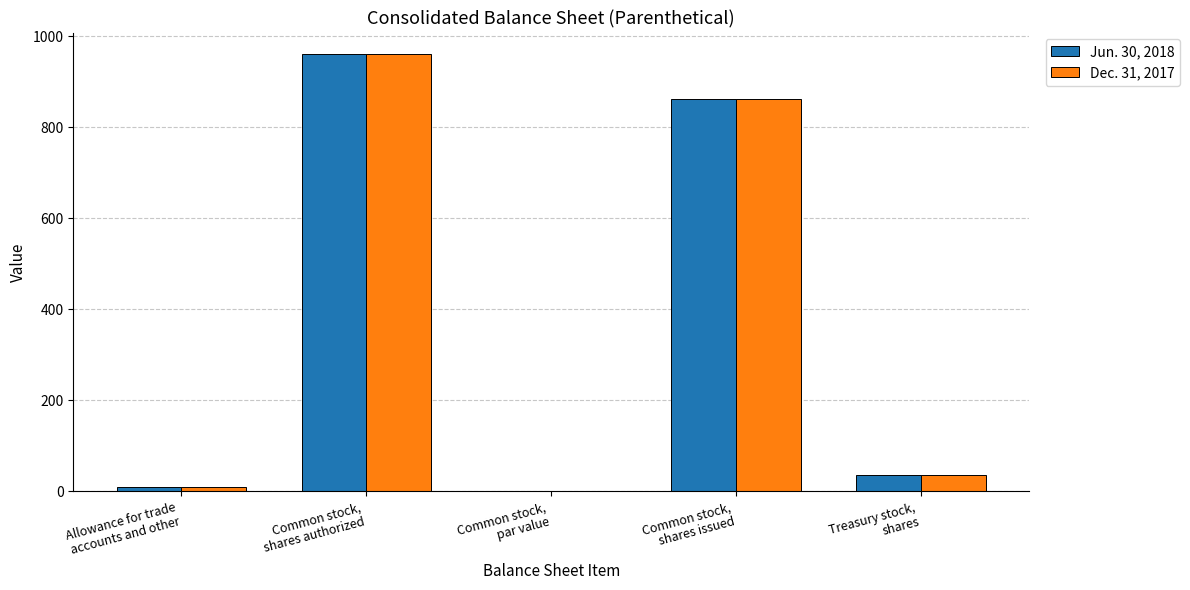

Are the bars grouped side by side (vs. stacked)?

Yes